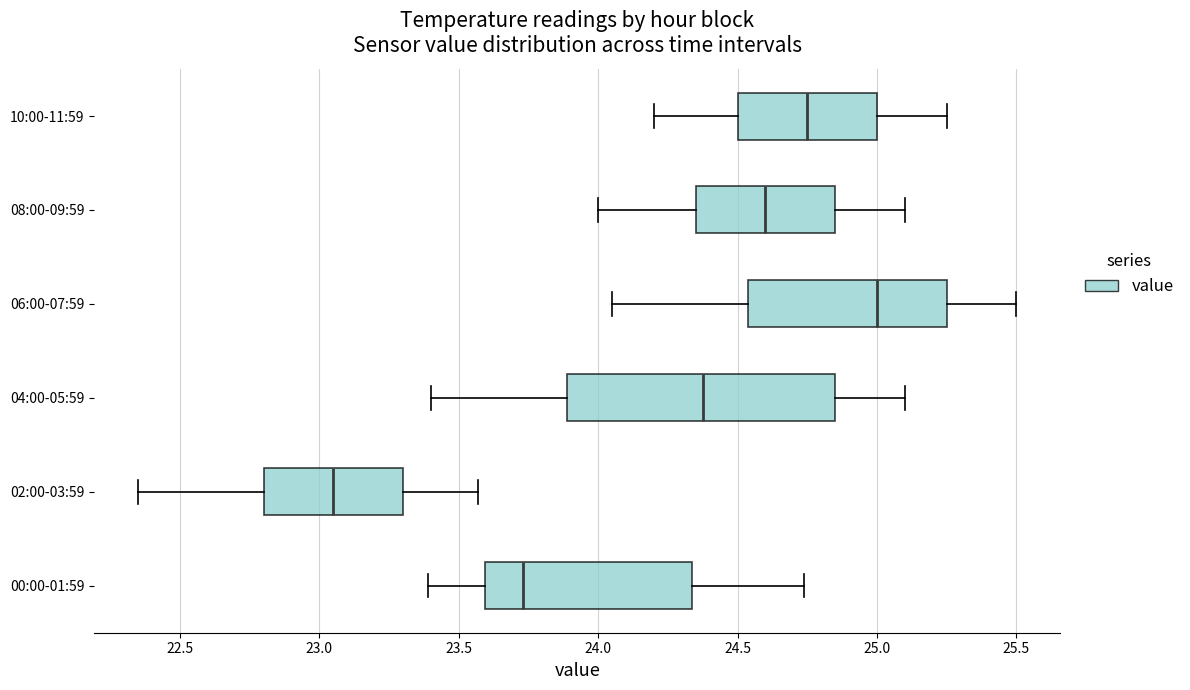

Reading bottom to top, transcribe this box plot: for each box, give where its median line is, the range the box spans, and where its two whiskers end, as read against the x-axis. The values are not printed on the chart, so give them approximately, as read against the axis.

00:00-01:59: median 23.75, box 23.60 to 24.35, whiskers 23.40 to 24.75
02:00-03:59: median 23.05, box 22.80 to 23.30, whiskers 22.35 to 23.55
04:00-05:59: median 24.40, box 23.90 to 24.85, whiskers 23.40 to 25.10
06:00-07:59: median 25.00, box 24.55 to 25.25, whiskers 24.05 to 25.50
08:00-09:59: median 24.60, box 24.35 to 24.85, whiskers 24.00 to 25.10
10:00-11:59: median 24.75, box 24.50 to 25.00, whiskers 24.20 to 25.25